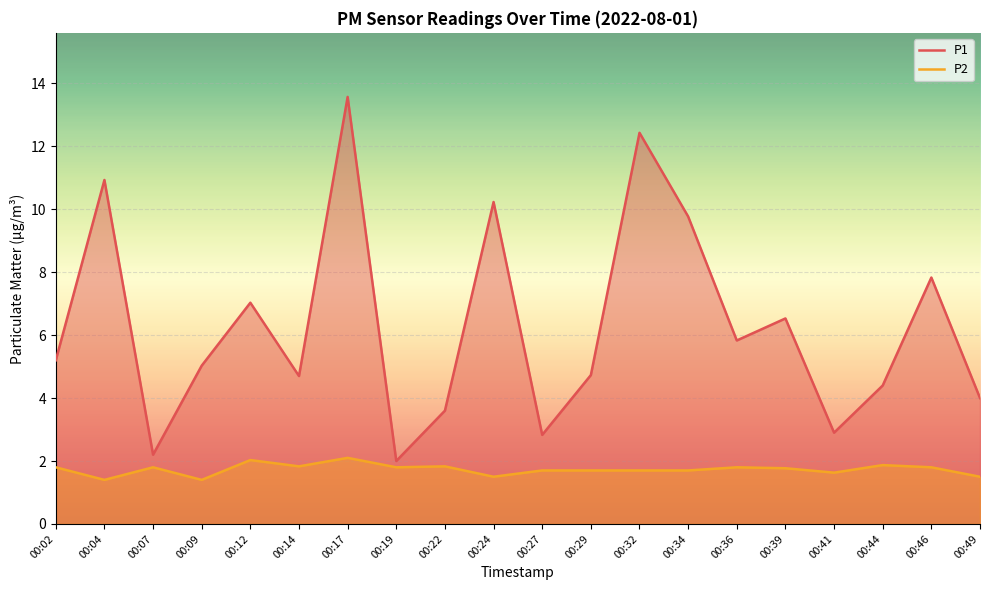

Is it true that P2 equals 2.1 at 00:17?

True